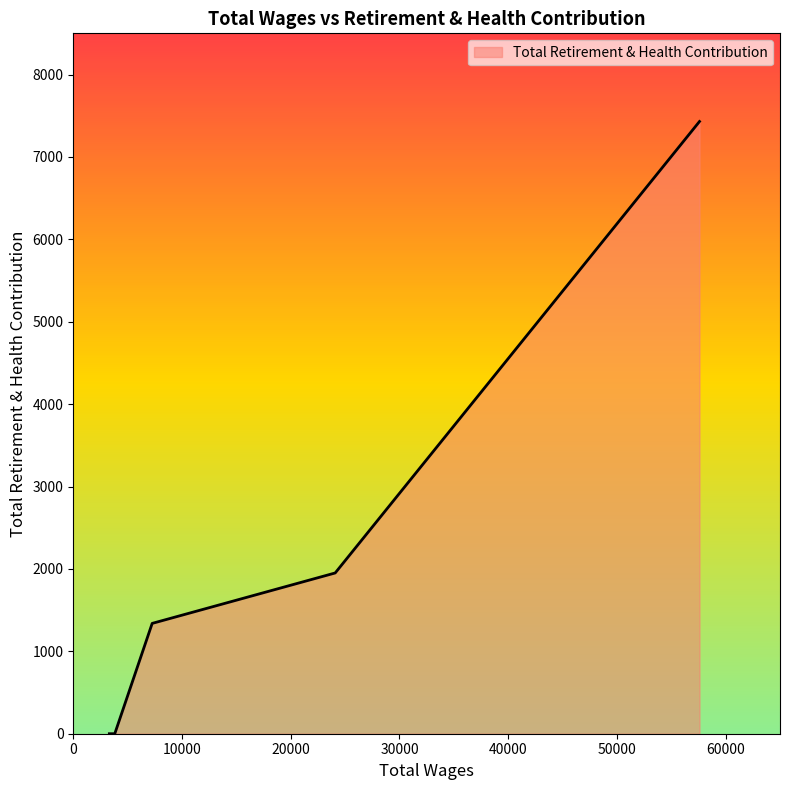

How many values exceed 0?

3